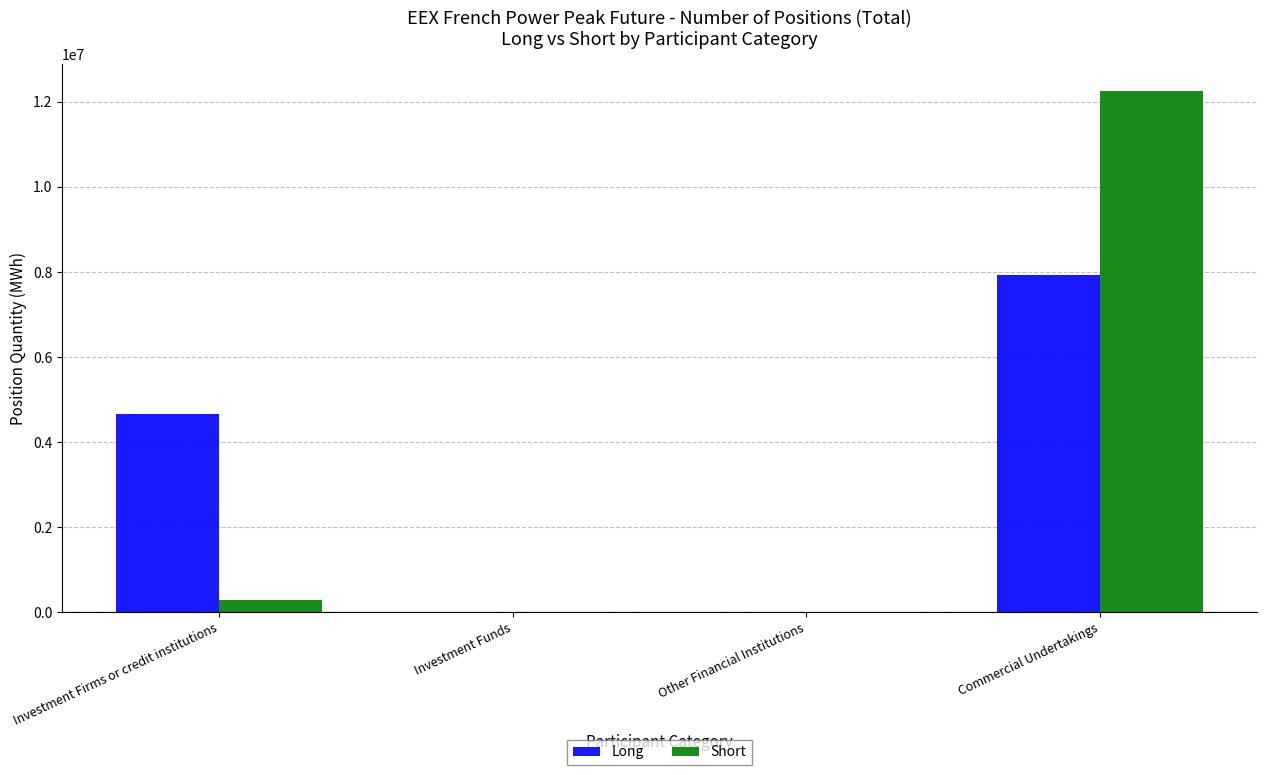

At which category is the sum across all series the highest?

Commercial Undertakings